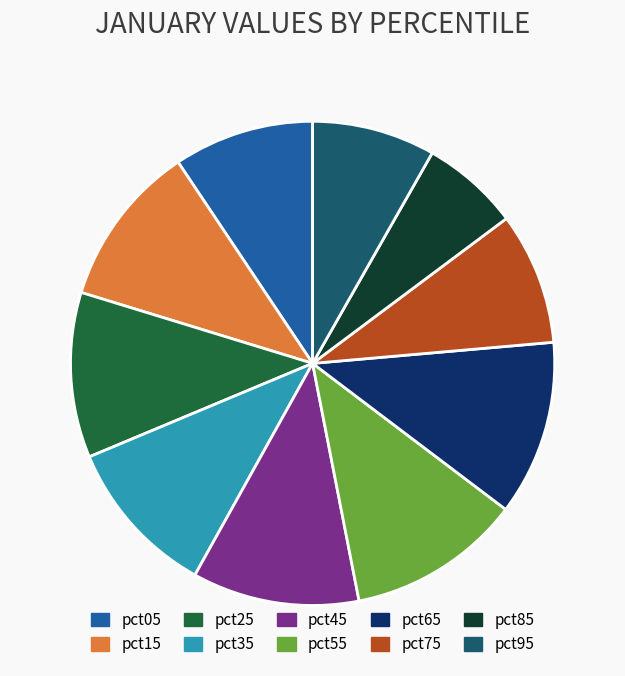

Is the sum of pct05 and pct85 greater than half?

No